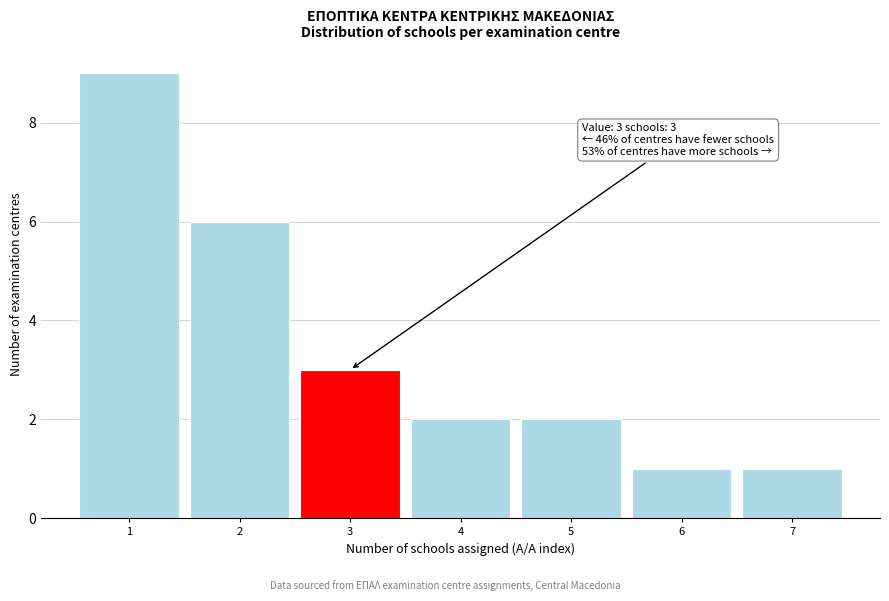

Reading left to right, what are all the values shown in this chart?

9	6	3	2	2	1	1